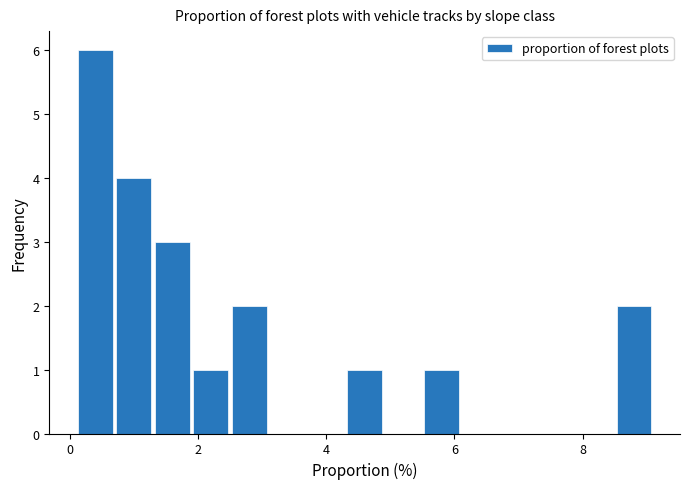

Read against the x-axis, roughly where is the centre of the tallest bar?

0.4